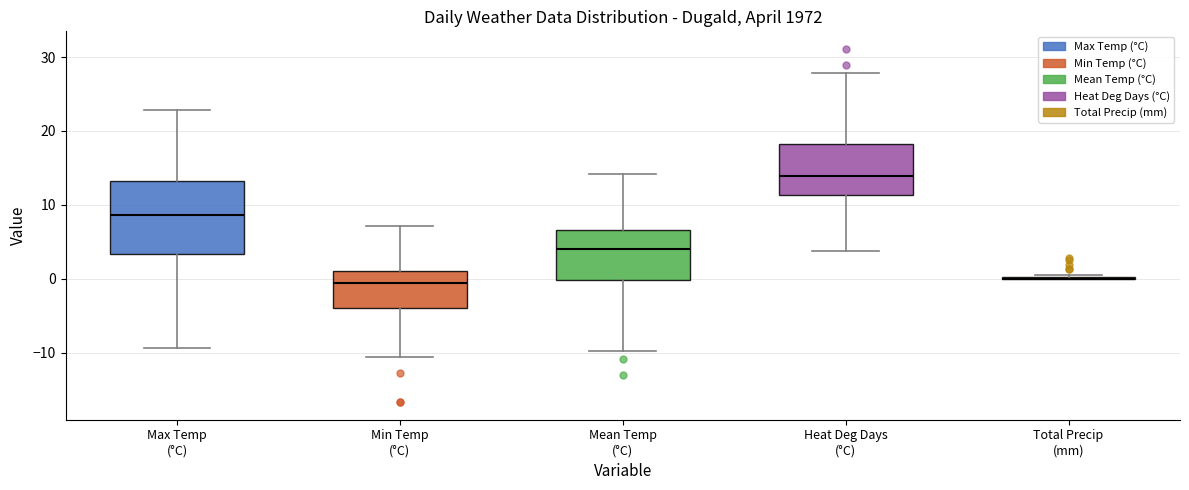

Reading left to right, read every box against the y-axis: the position of its median line, the range the box covers, and the ends of its whiskers. The values are not printed on the chart, so give them approximately, as read against the axis.

Max Temp (°C): median 9, box 3 to 13, whiskers -9 to 23
Min Temp (°C): median -1, box -4 to 1, whiskers -11 to 7
Mean Temp (°C): median 4, box 0 to 7, whiskers -10 to 14
Heat Deg Days (°C): median 14, box 11 to 18, whiskers 4 to 28
Total Precip (mm): box collapsed to a line at 0, whiskers 0 to 1